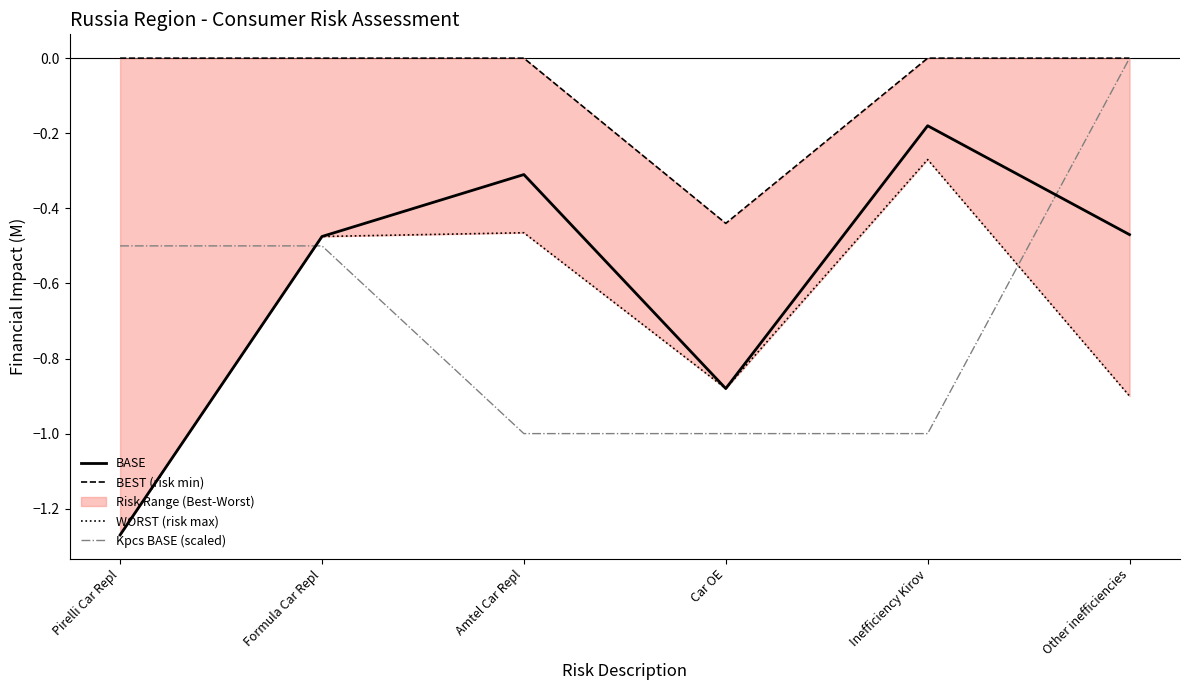

Does the chart display data point markers on the line(s)?

No